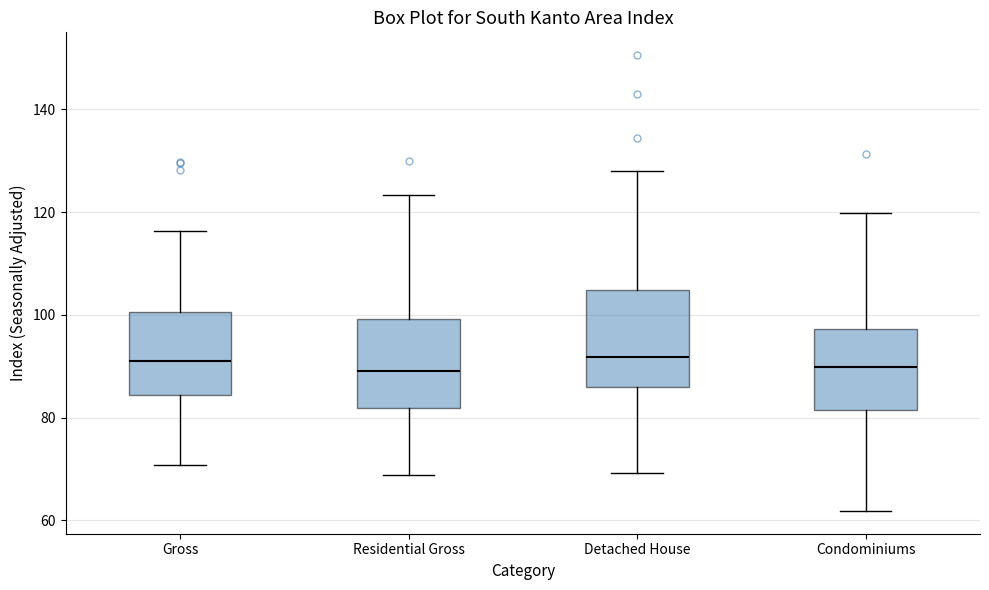

Reading left to right, read every box against the y-axis: the position of its median line, the range the box covers, and the ends of its whiskers. The values are not printed on the chart, so give them approximately, as read against the axis.

Gross: median 90, box 84 to 100, whiskers 70 to 116
Residential Gross: median 90, box 82 to 100, whiskers 68 to 124
Detached House: median 92, box 86 to 104, whiskers 70 to 128
Condominiums: median 90, box 82 to 98, whiskers 62 to 120